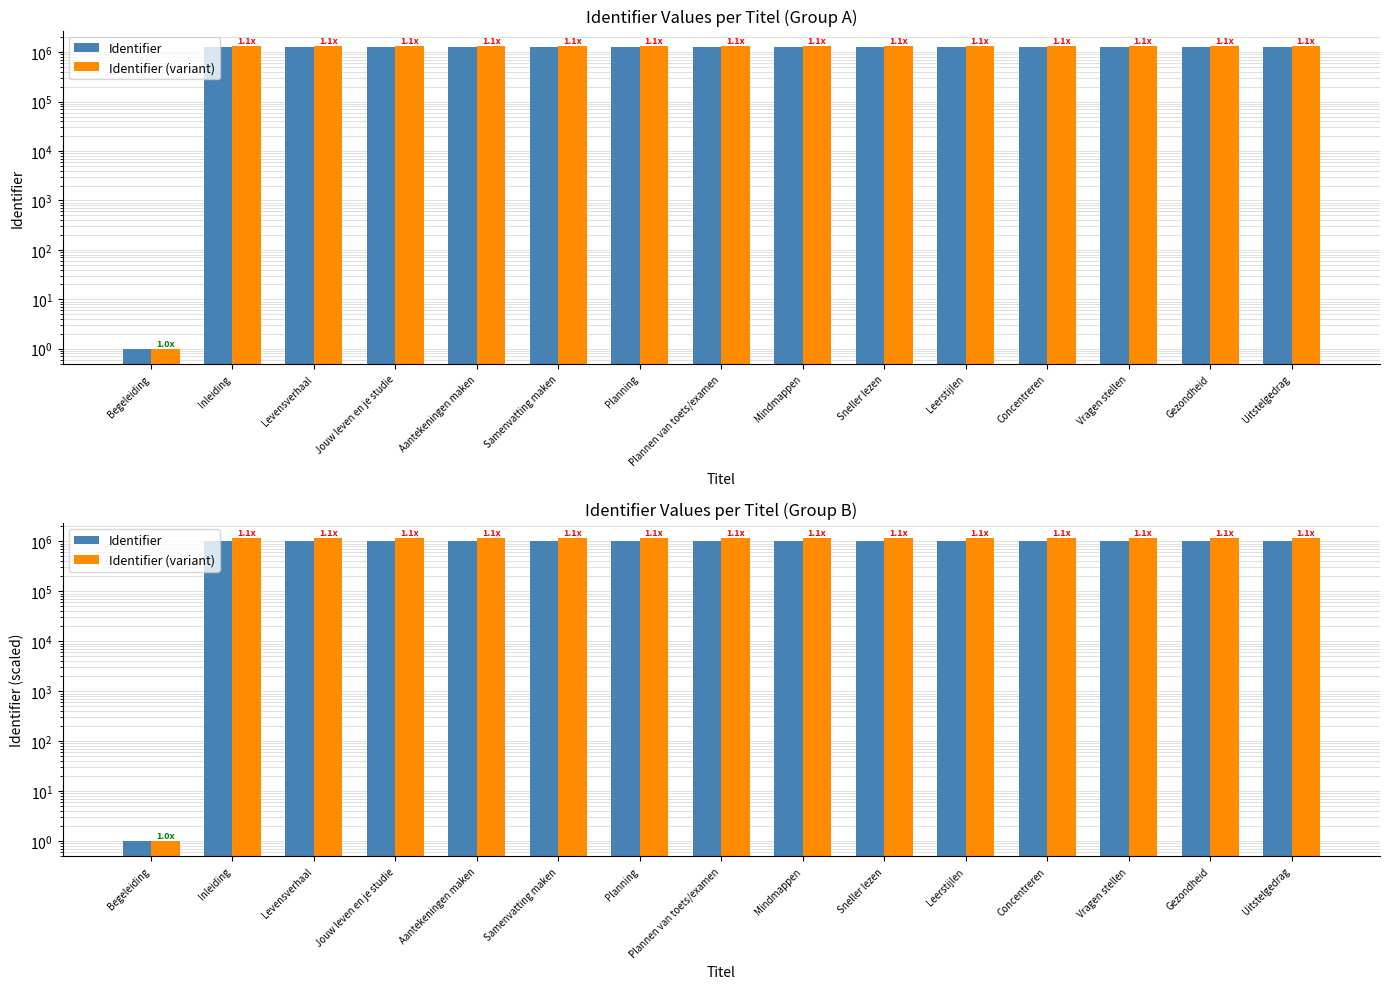

At which label is Identifier closest to 516665?

Inleiding